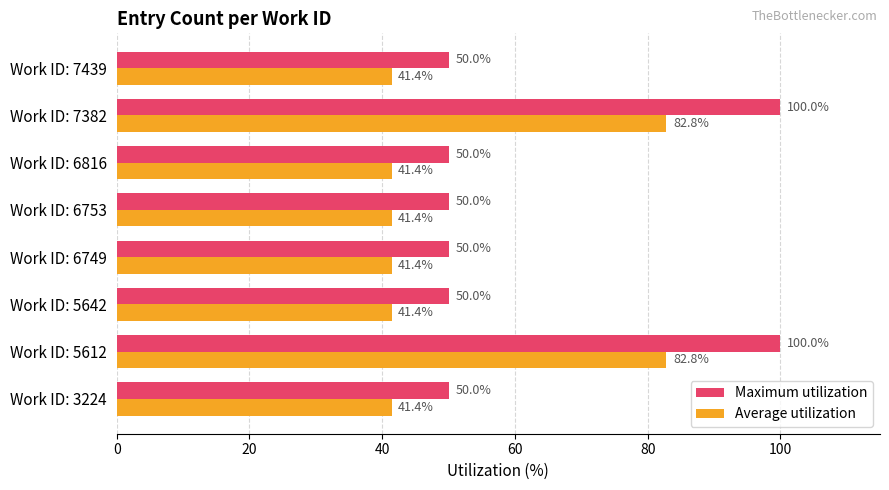

What is the sum of all Maximum utilization values?

500.0